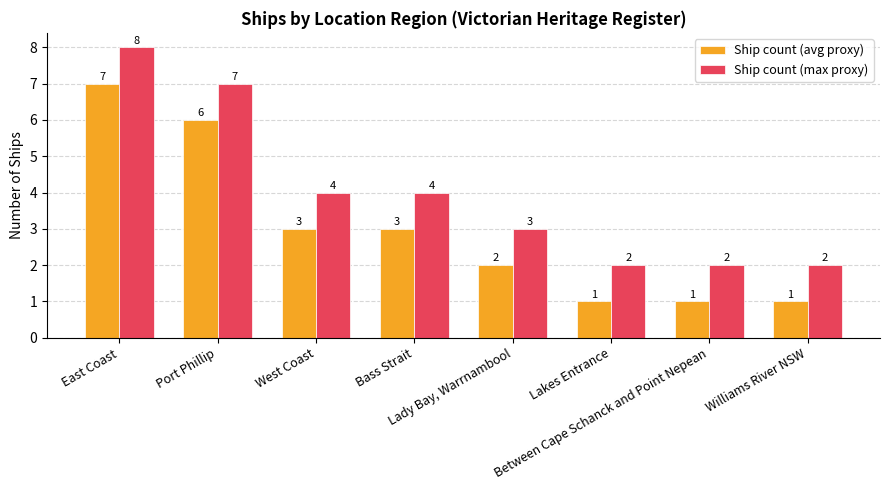

How many Ship count (avg proxy) values are between 1 and 6?

7